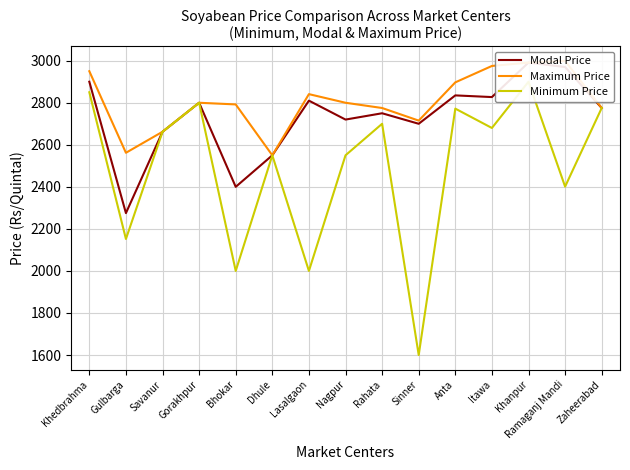

Reading left to right, transcribe all the data shown in this chart.

Modal Price: 2900	2275	2662	2800	2400	2550	2810	2720	2750	2700	2835	2827	2991	2970	2775
Maximum Price: 2950	2562	2662	2800	2792	2550	2841	2800	2775	2715	2897	2975	2991	2999	2775
Minimum Price: 2850	2152	2662	2800	2000	2550	2000	2550	2700	1600	2772	2680	2900	2401	2775